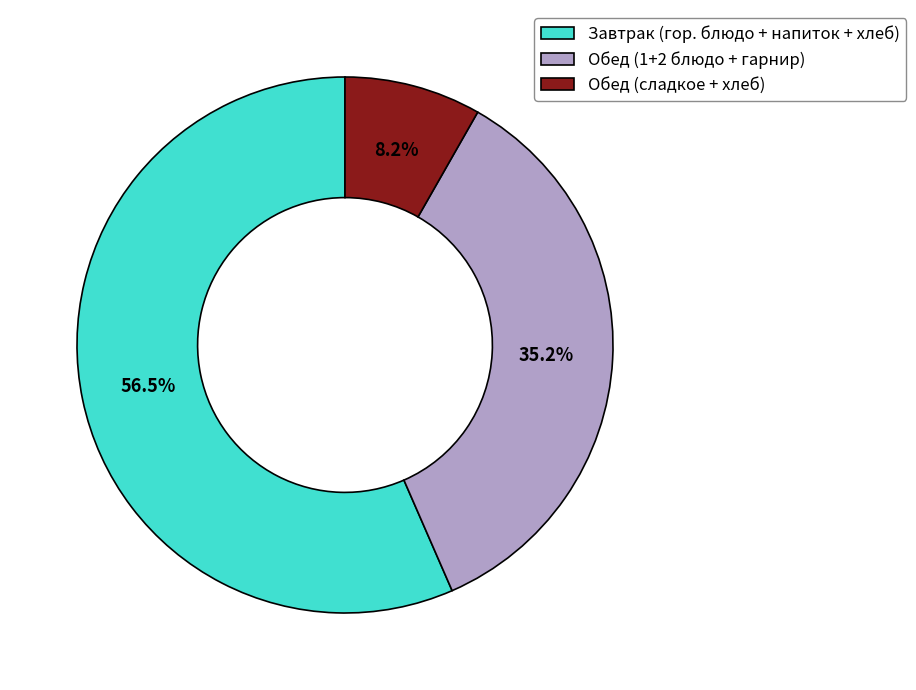

Which category accounts for the majority?

Завтрак (гор. блюдо + напиток + хлеб)